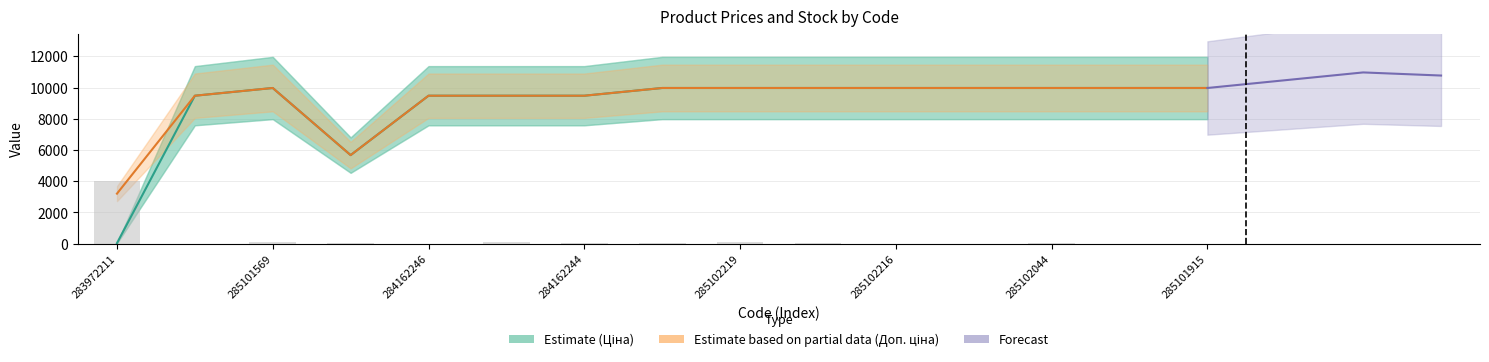

What is the sum of all Залишок values?

4366.8